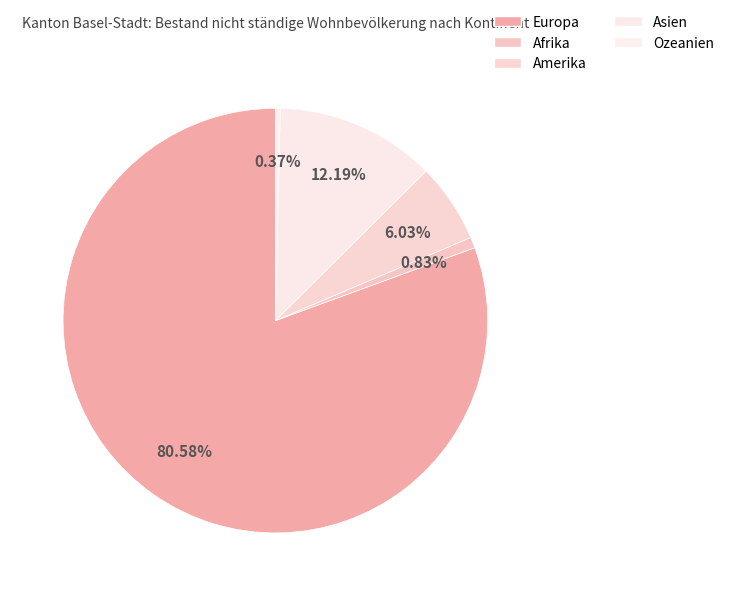

Count the number of slices in the pie.

5